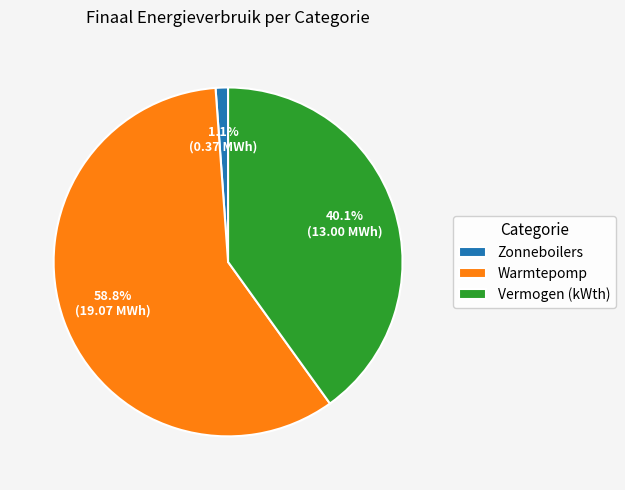

Which slice represents more than half of the pie?

Warmtepomp